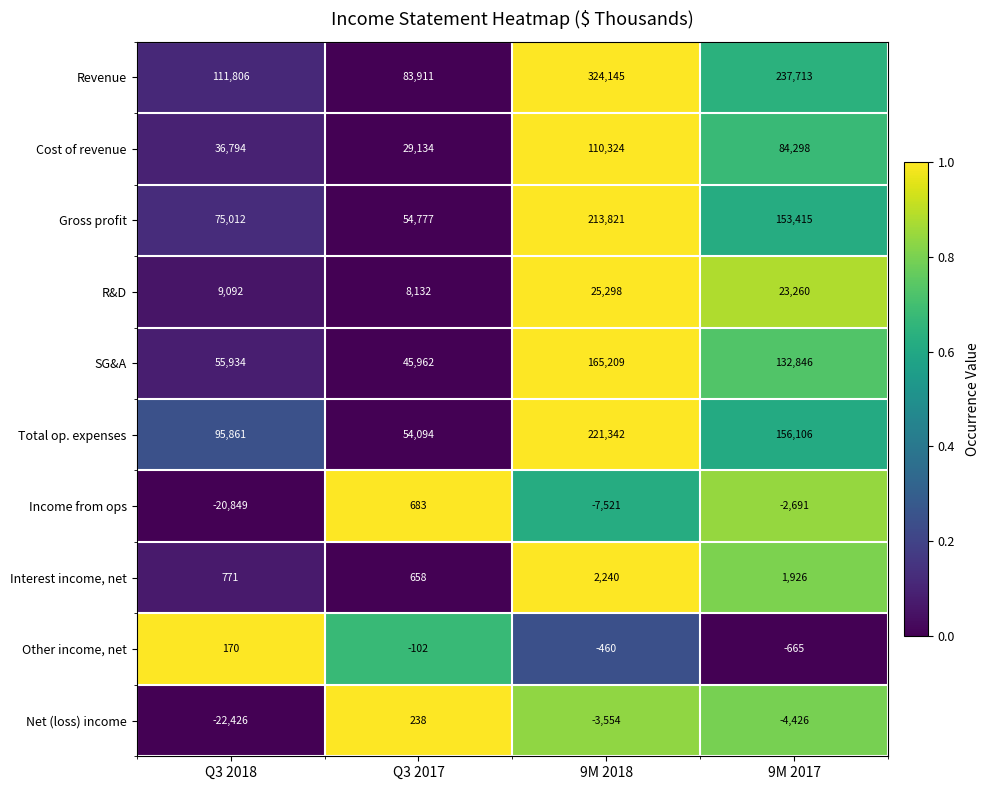

At which category is the sum across all series the highest?

9M 2018